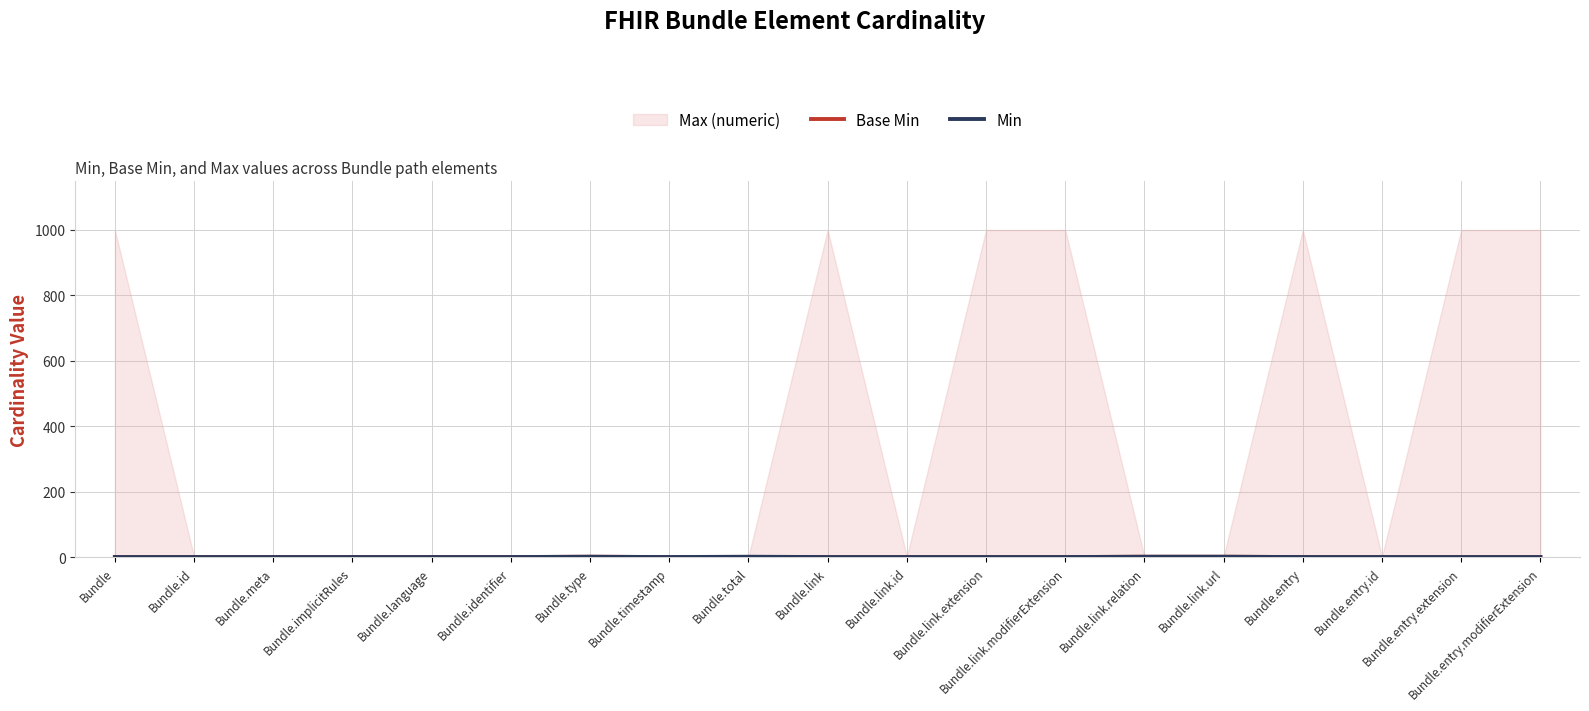

True or false: Min has more than 1 points higher than both neighbors.

True